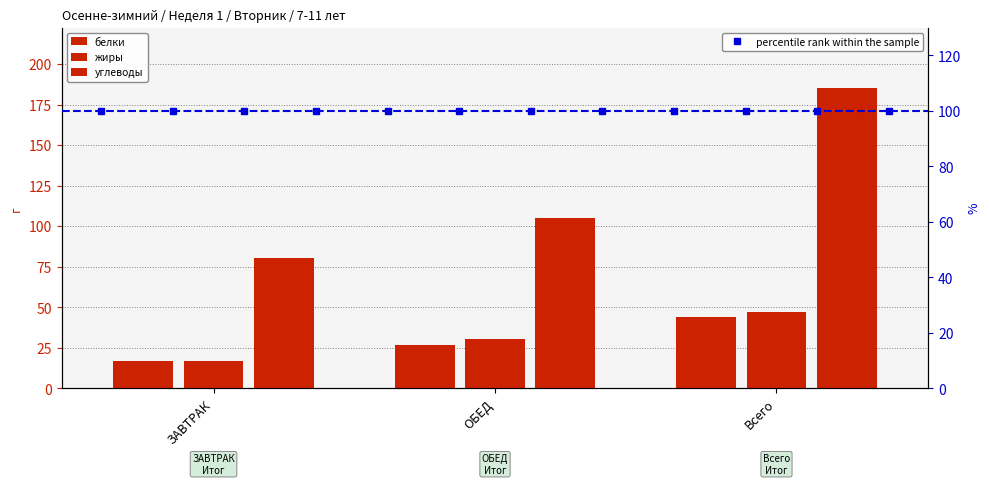

What is the difference between the maximum and minimum values in the углеводы series?

105.0